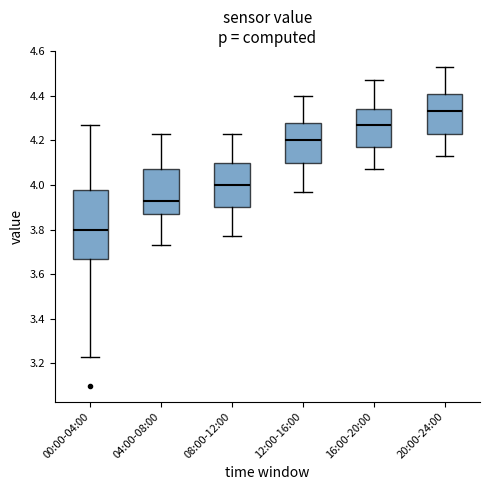

Comparing the boxes themselves (not the whiskers), which one is the tallest?

00:00-04:00